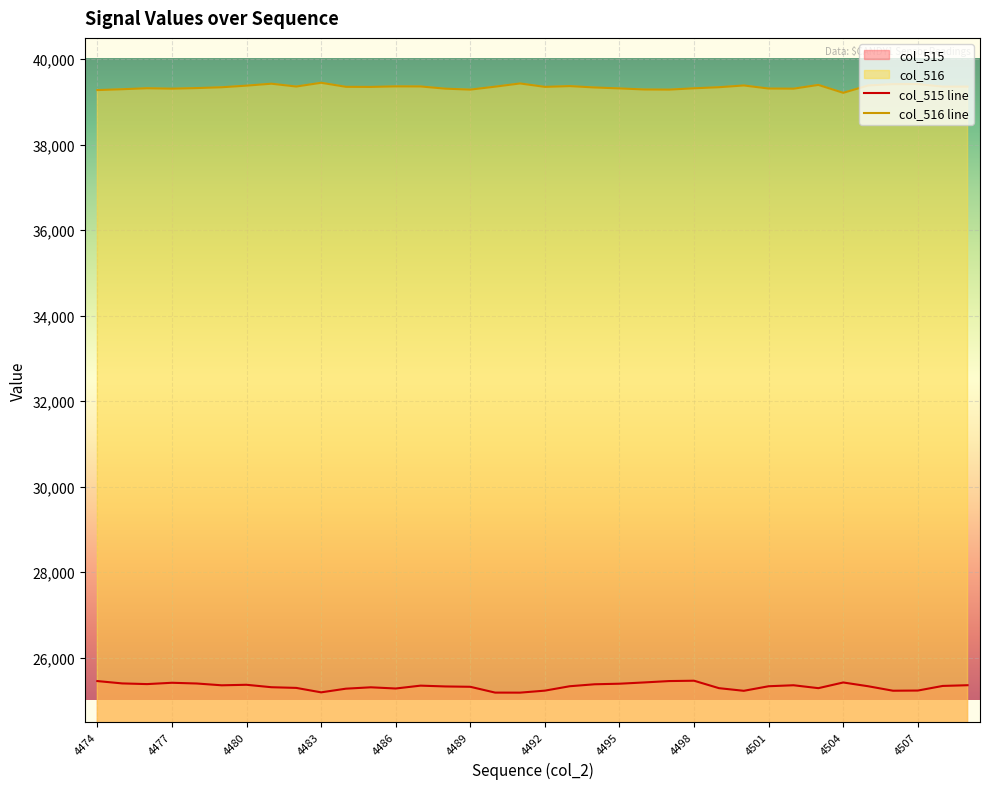

How many lines are shown in the chart?

2